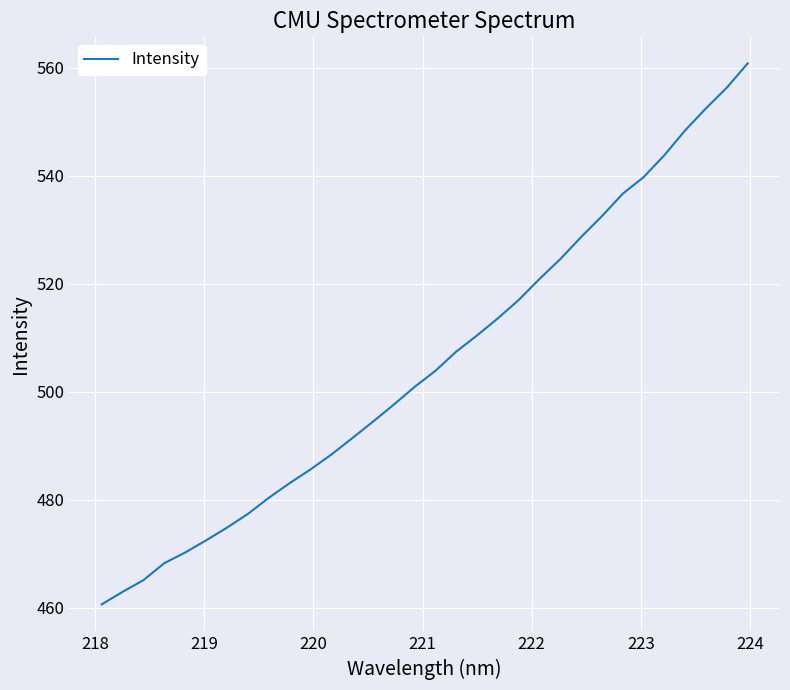

What is the difference between the maximum and minimum values?

100.1